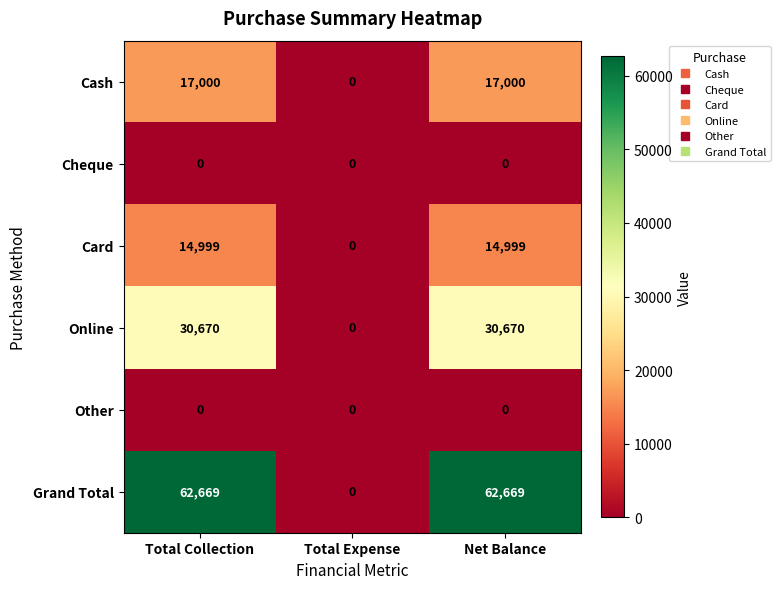

What is the spread (max minus min) of values at Net Balance?

62669